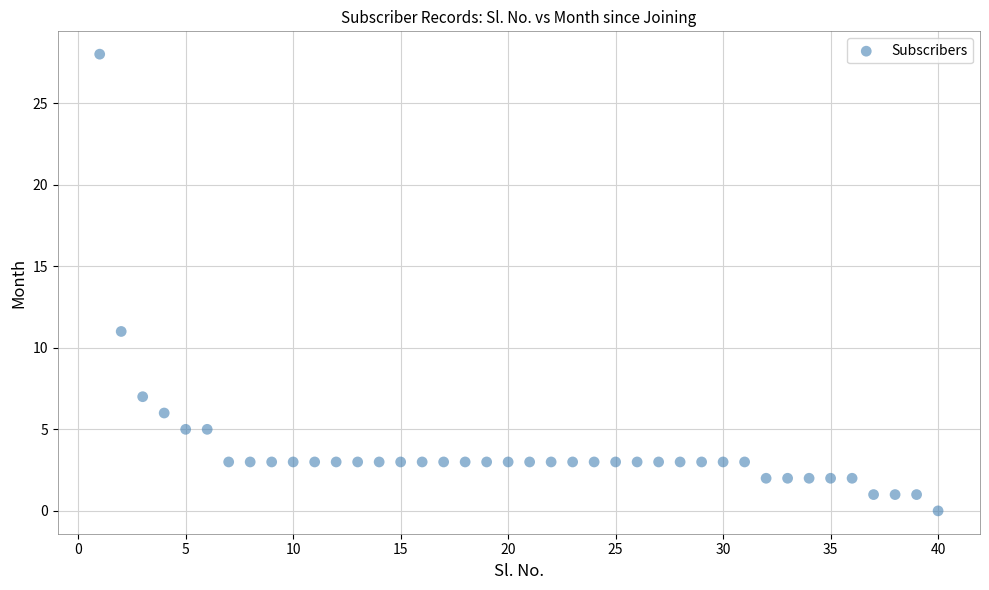

What is the range of X values (max minus min)?

39